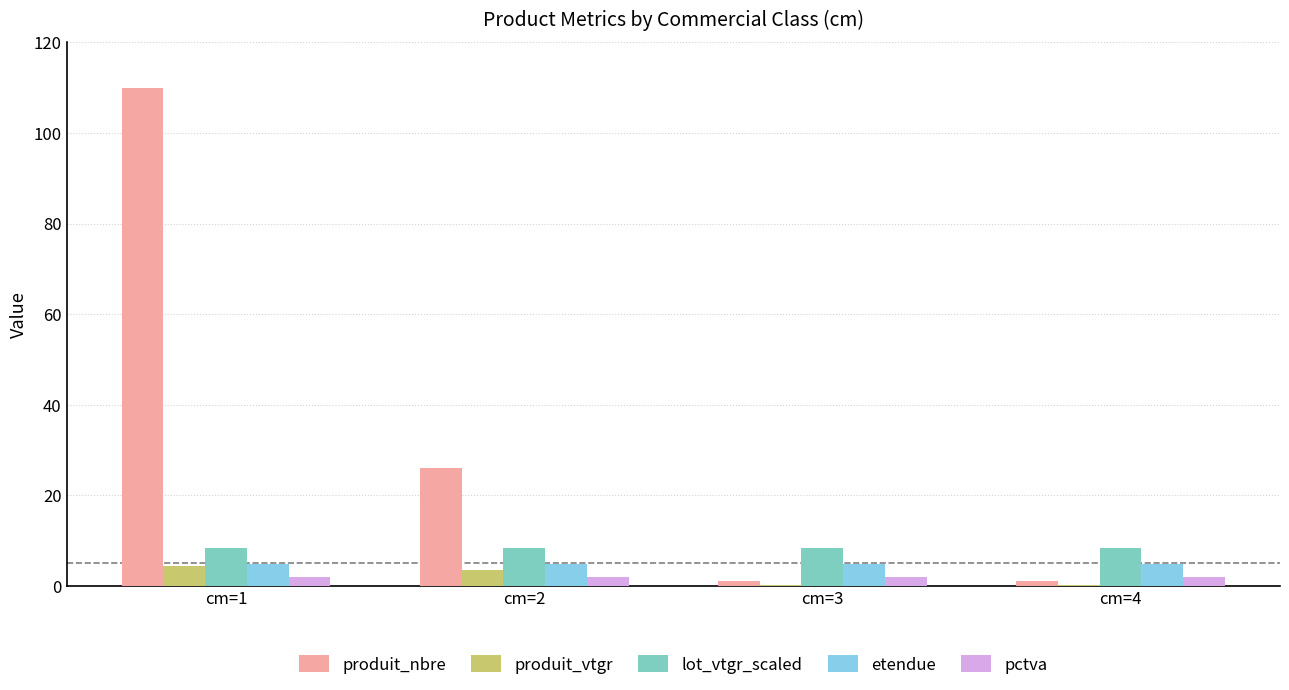

Is the value of lot_vtgr_scaled at cm=2 greater than the value of produit_nbre at cm=1?

No